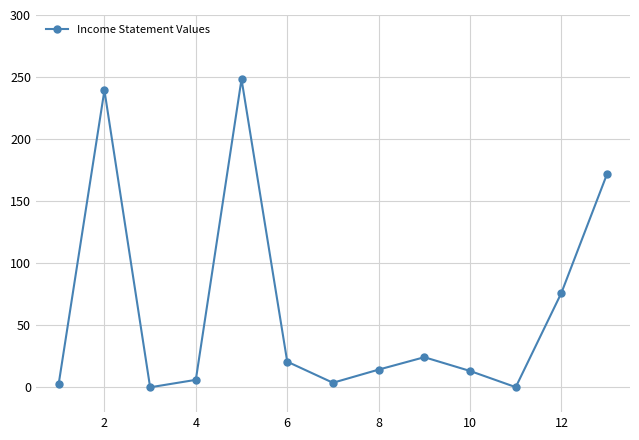

What is the average value?

63.2